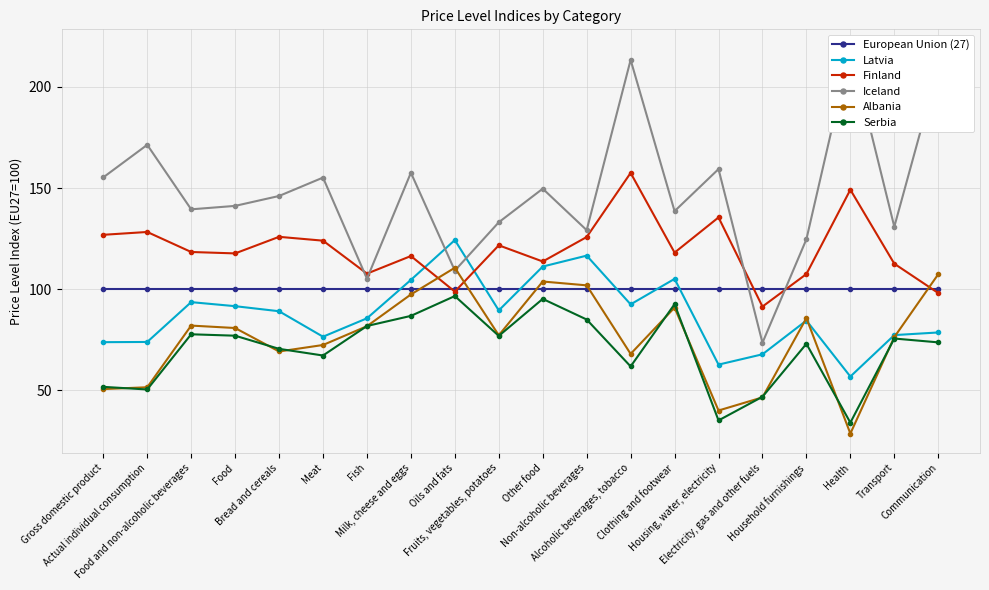

At how many categories does at least one series exceed 153?

8